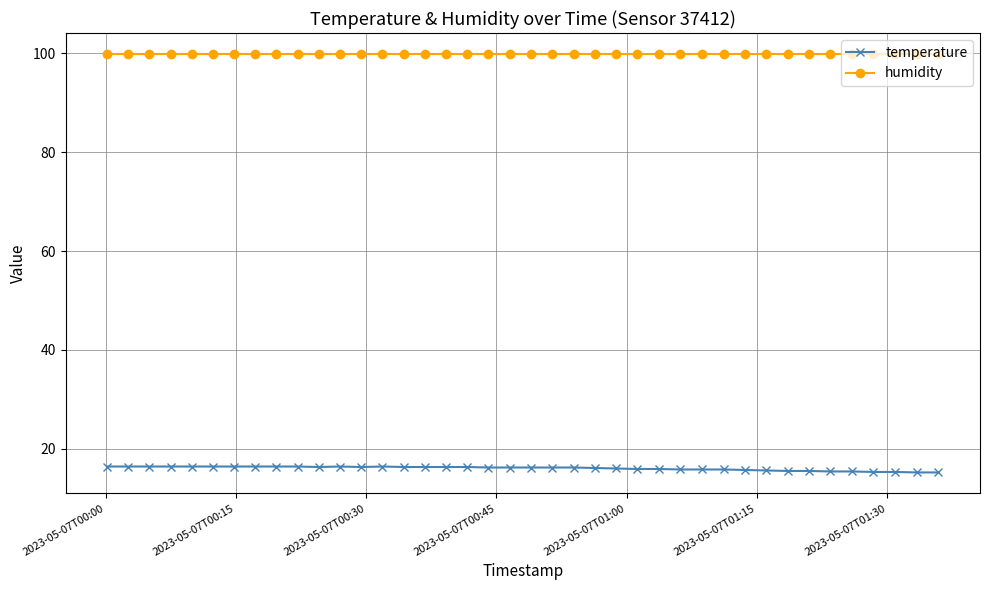

True or false: humidity and temperature cross at least once.

False